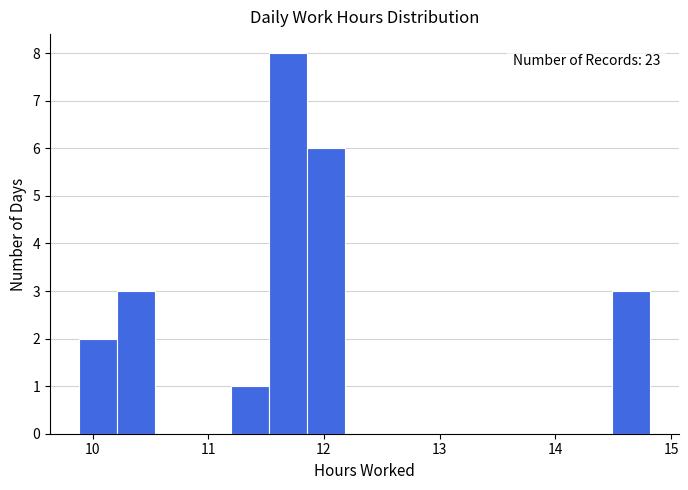

Around what value on the x-axis is the tallest bar? Give the approximate position of its centre, as read against the axis.

11.7